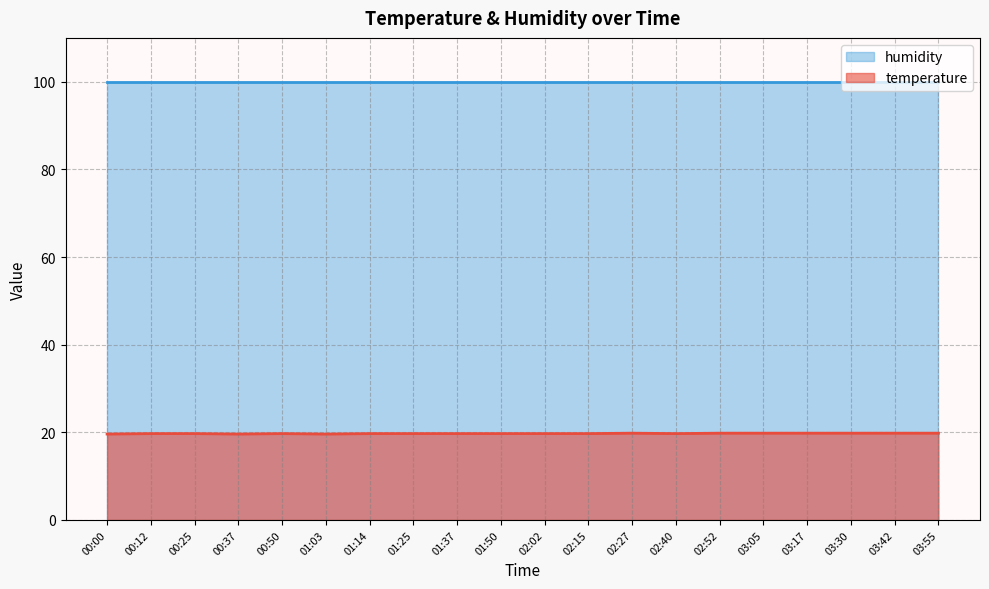

Is it true that the value at 01:03 is 4.3?

False